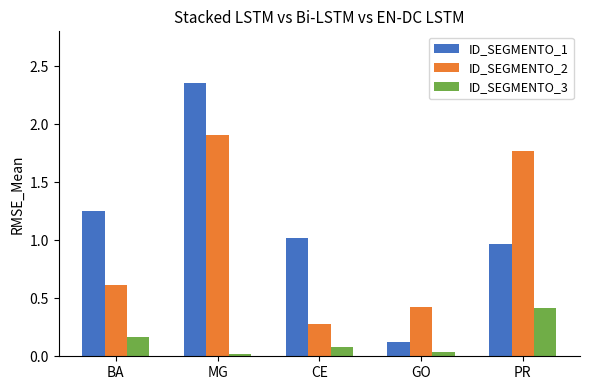

Rank the categories by ID_SEGMENTO_2 value from lowest to highest.

CE, GO, BA, PR, MG